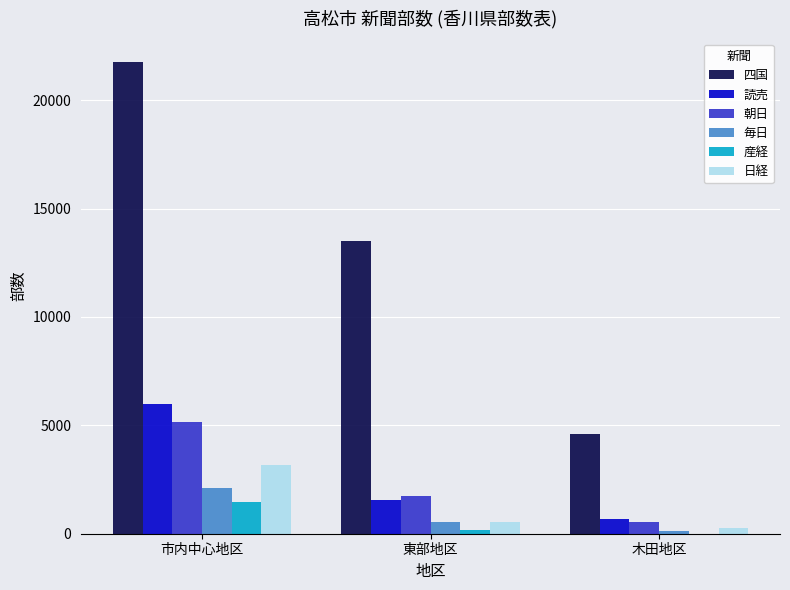

Does the chart contain stacked bars?

No